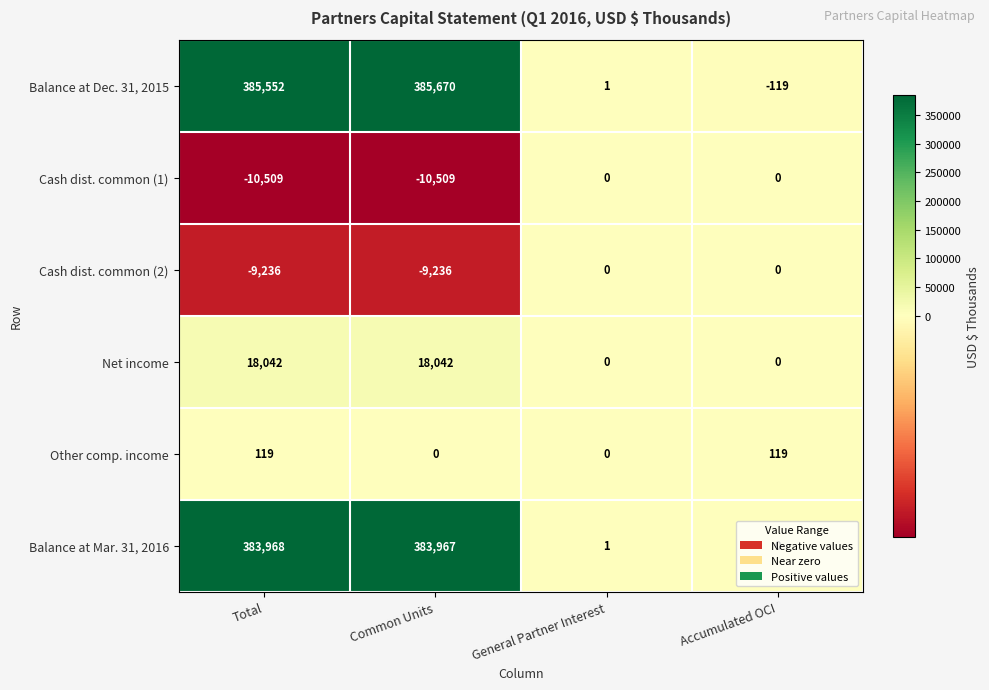

Where is Cash dist. common (2) nearest to the value -4618?

Total